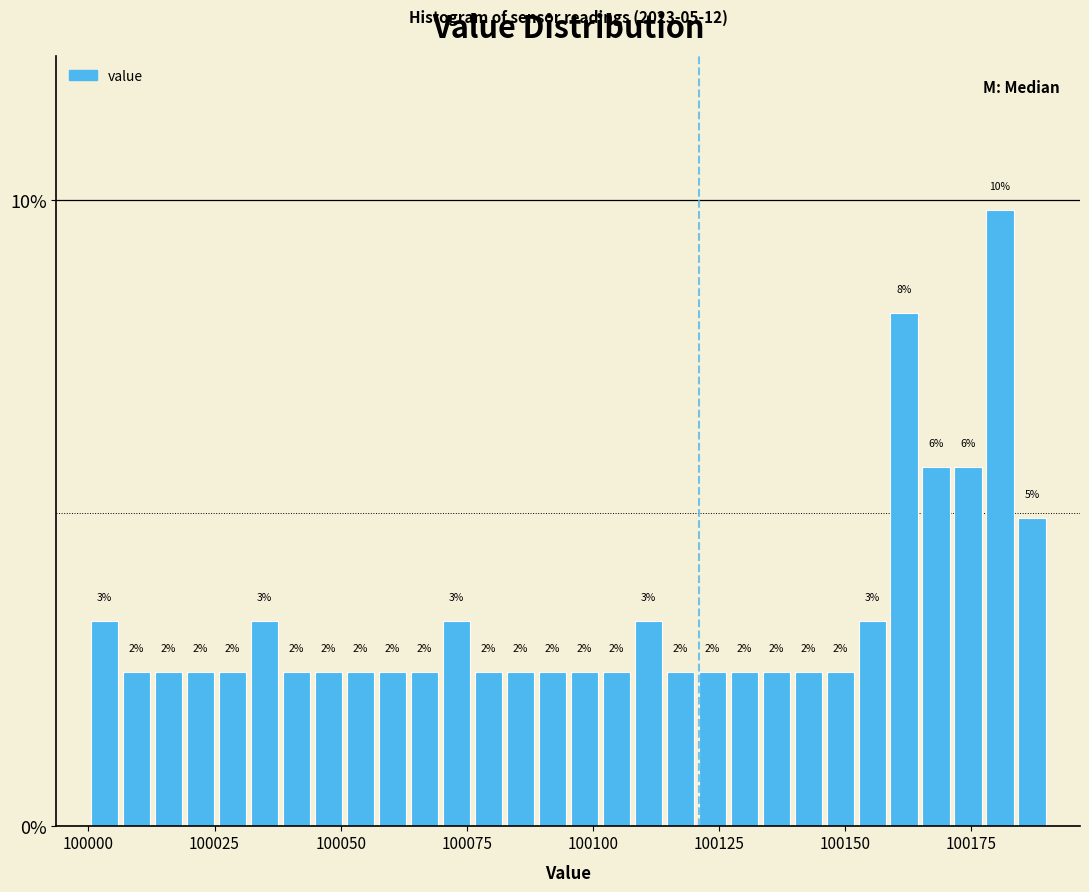

Around what value on the x-axis is the tallest bar? Give the approximate position of its centre, as read against the axis.

100180